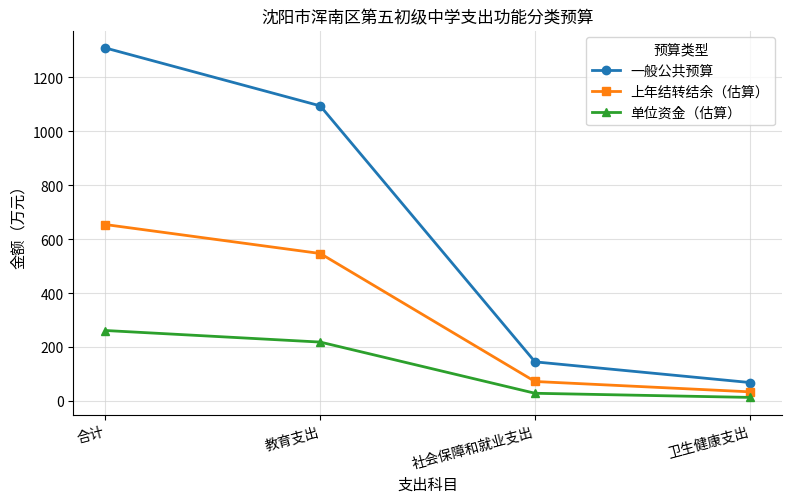

The 一般公共预算 series shows 2330.3 at 合计. True or false?

False